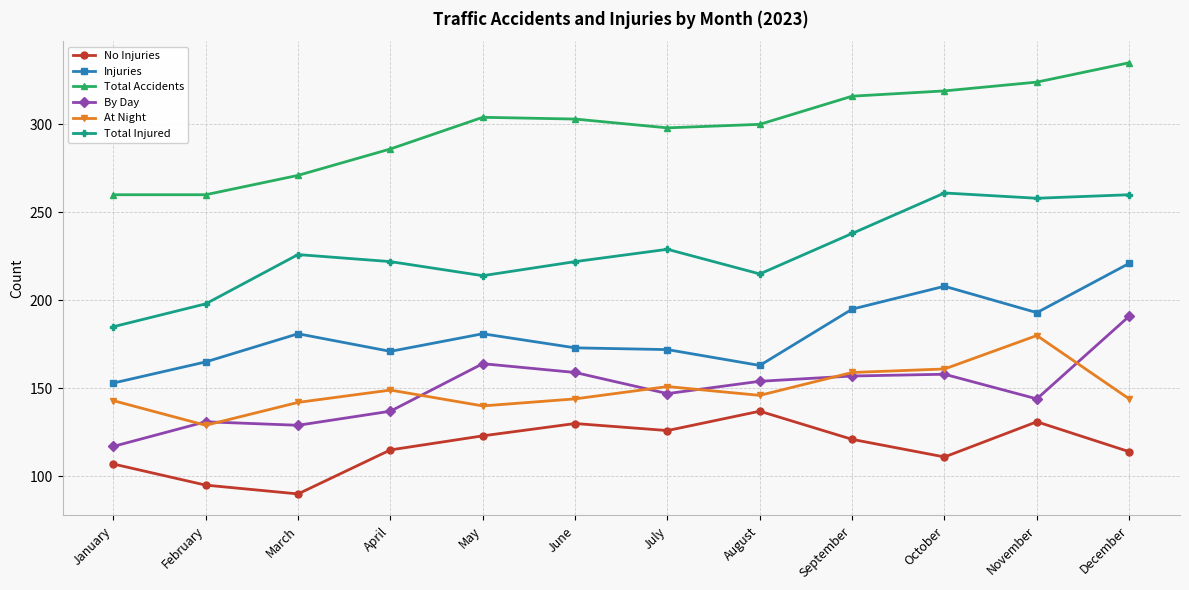

Between February and September, which series saw the biggest shift?

Total Accidents